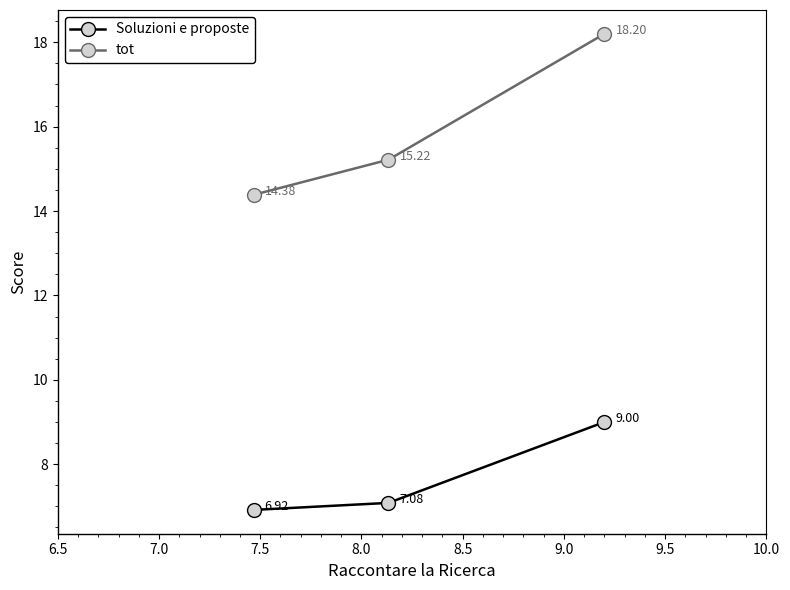

What is the average value of the tot series?

15.9